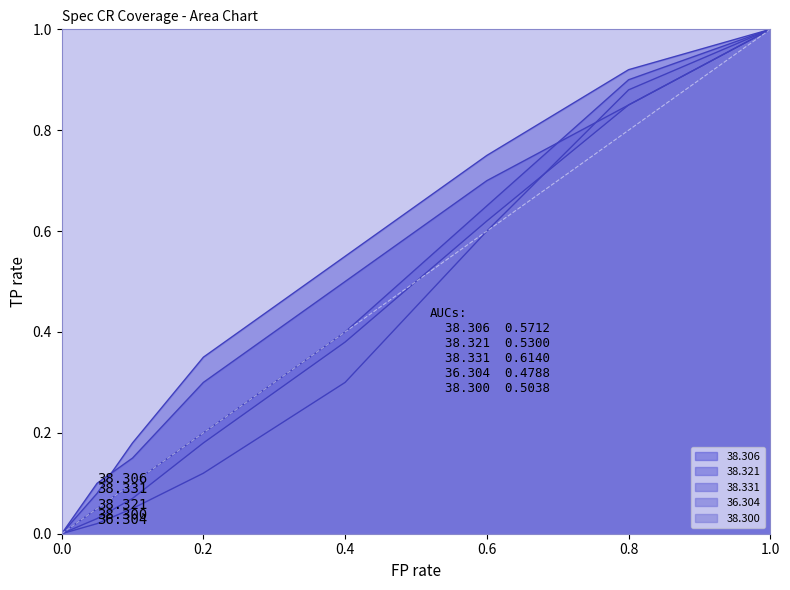

True or false: 38.331 has a value of 0.9 at 0.8.

True